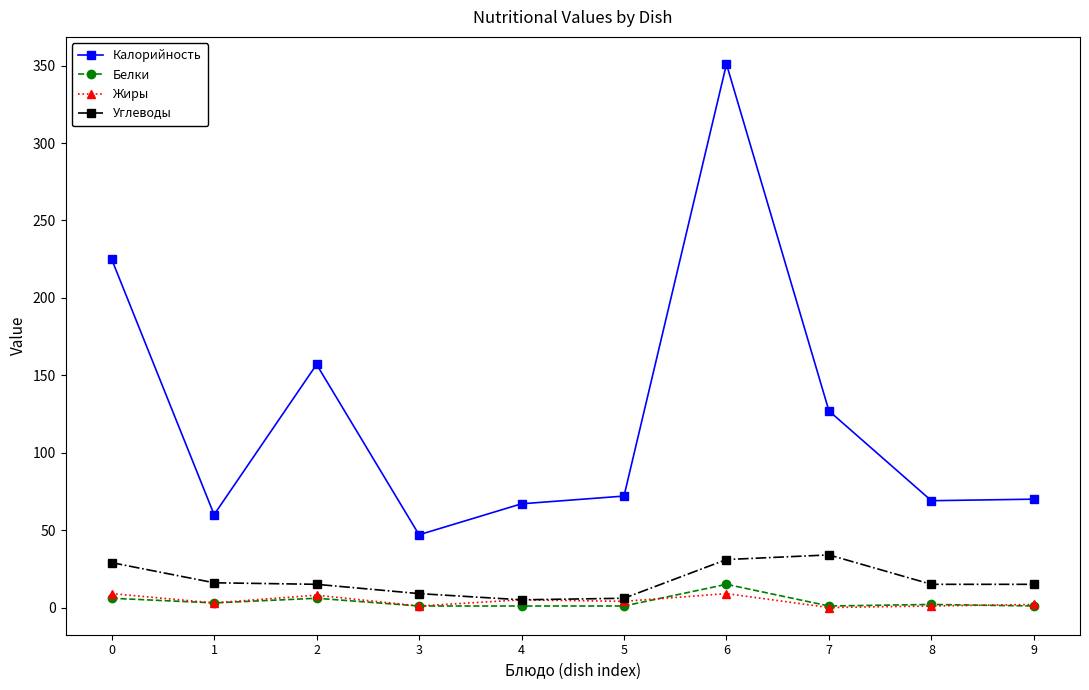

What are all the series names shown in the legend?

Калорийность, Белки, Жиры, Углеводы